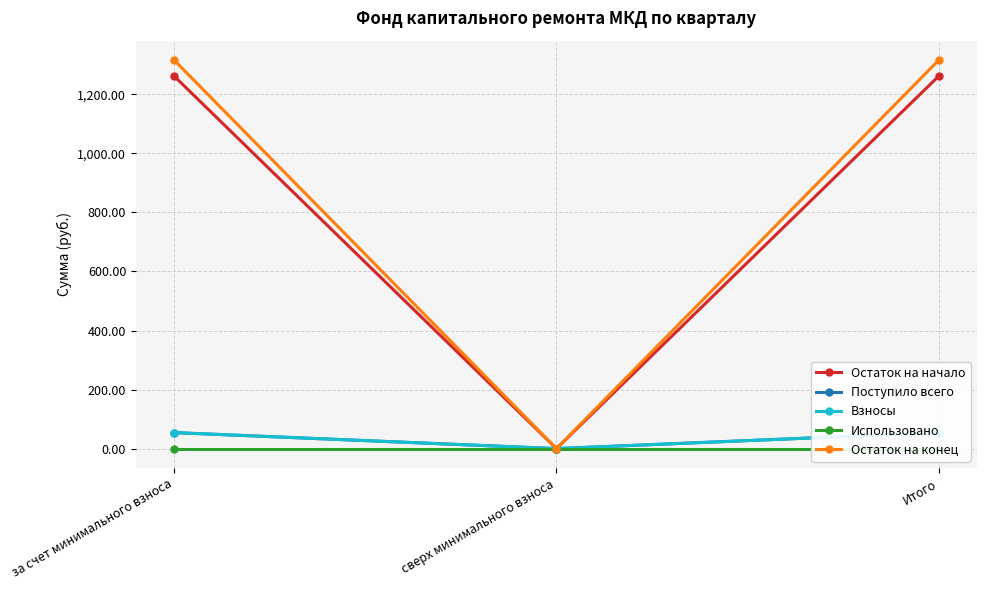

Which label corresponds to the smallest value in the chart?

сверх минимального взноса